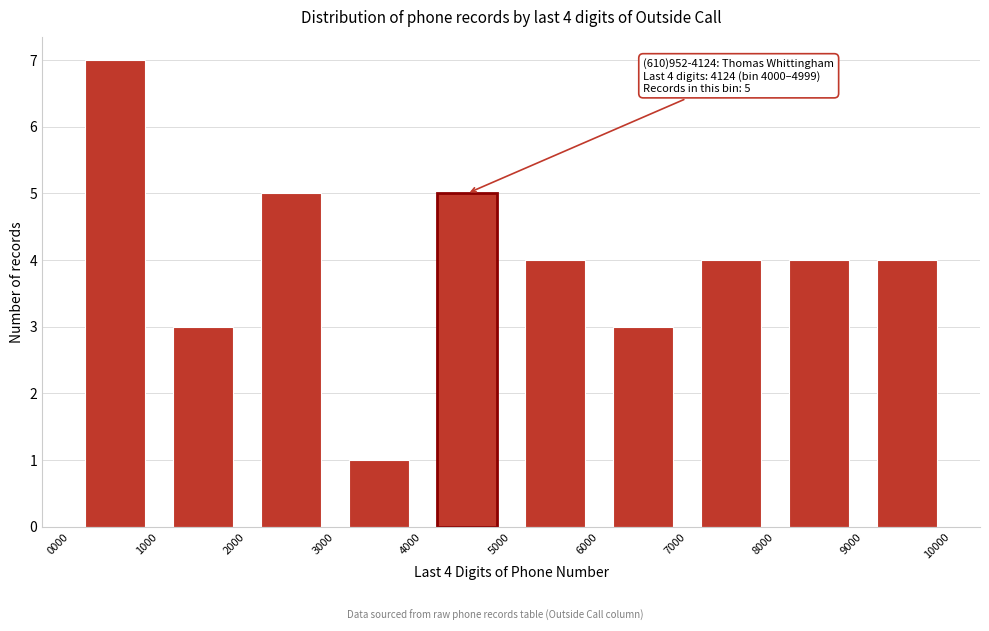

Which range on the x-axis has the tallest bar?

0000 to 1000